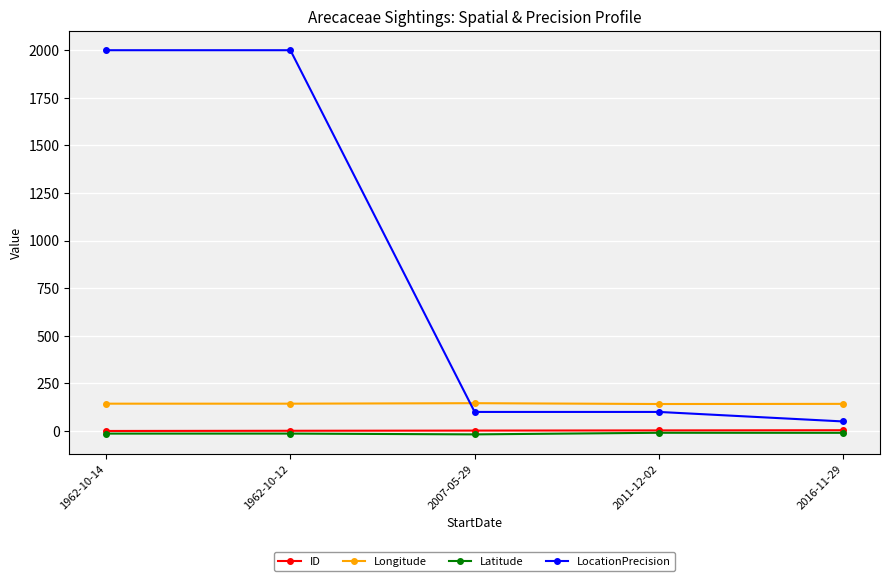

What is the difference between the maximum and second lowest values in the ID series?

3.0